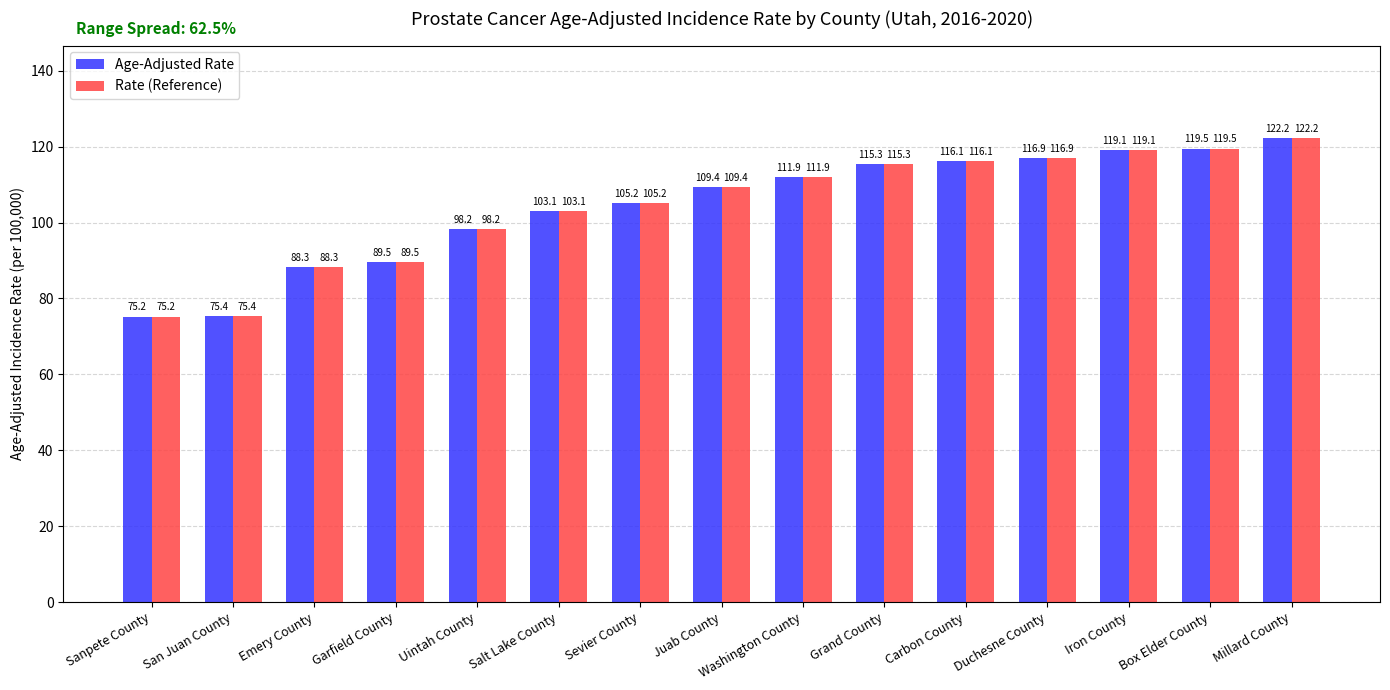

Where is Rate (Reference) nearest to the value 98?

Uintah County